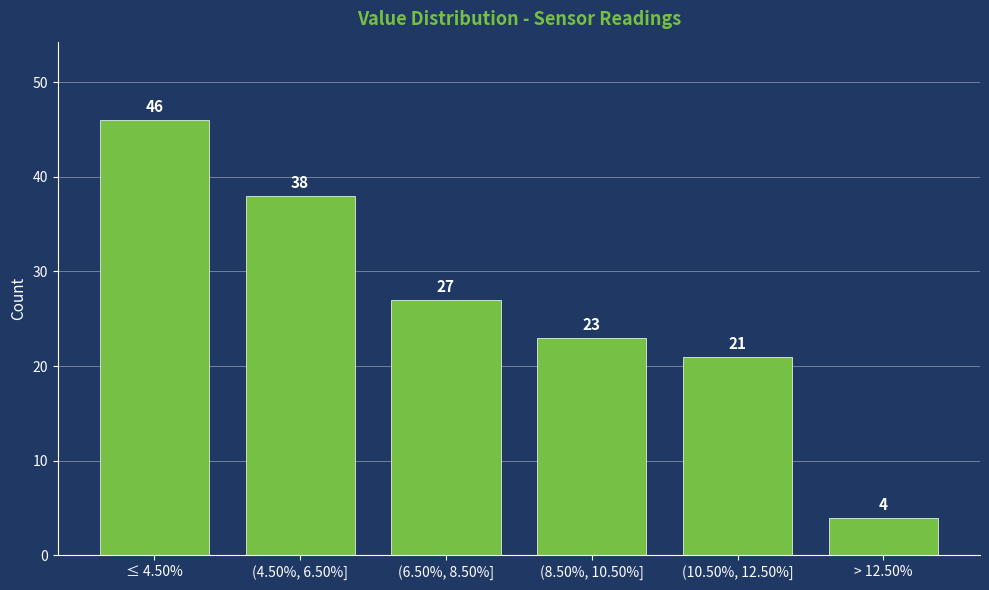

Reading left to right, what are all the values shown in this chart?

≤ 4.50%=46	(4.50%, 6.50%]=38	(6.50%, 8.50%]=27	(8.50%, 10.50%]=23	(10.50%, 12.50%]=21	> 12.50%=4